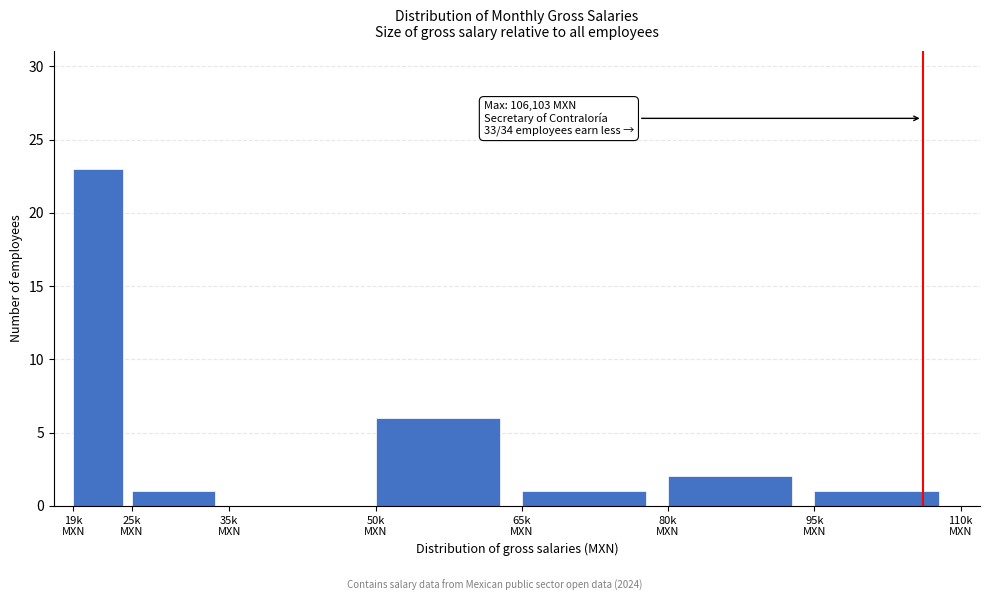

What is the sum of all values?

34